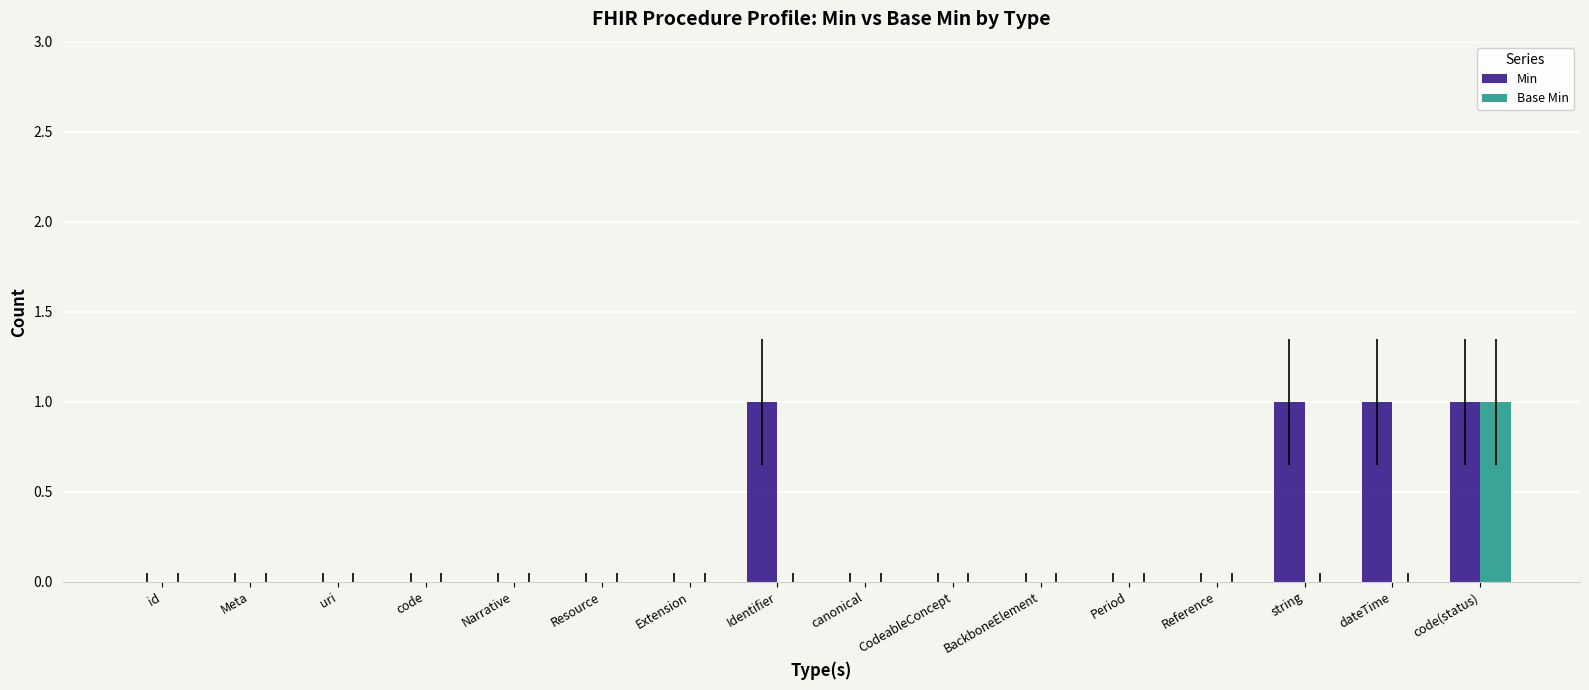

At which category is the sum across all series the highest?

code(status)